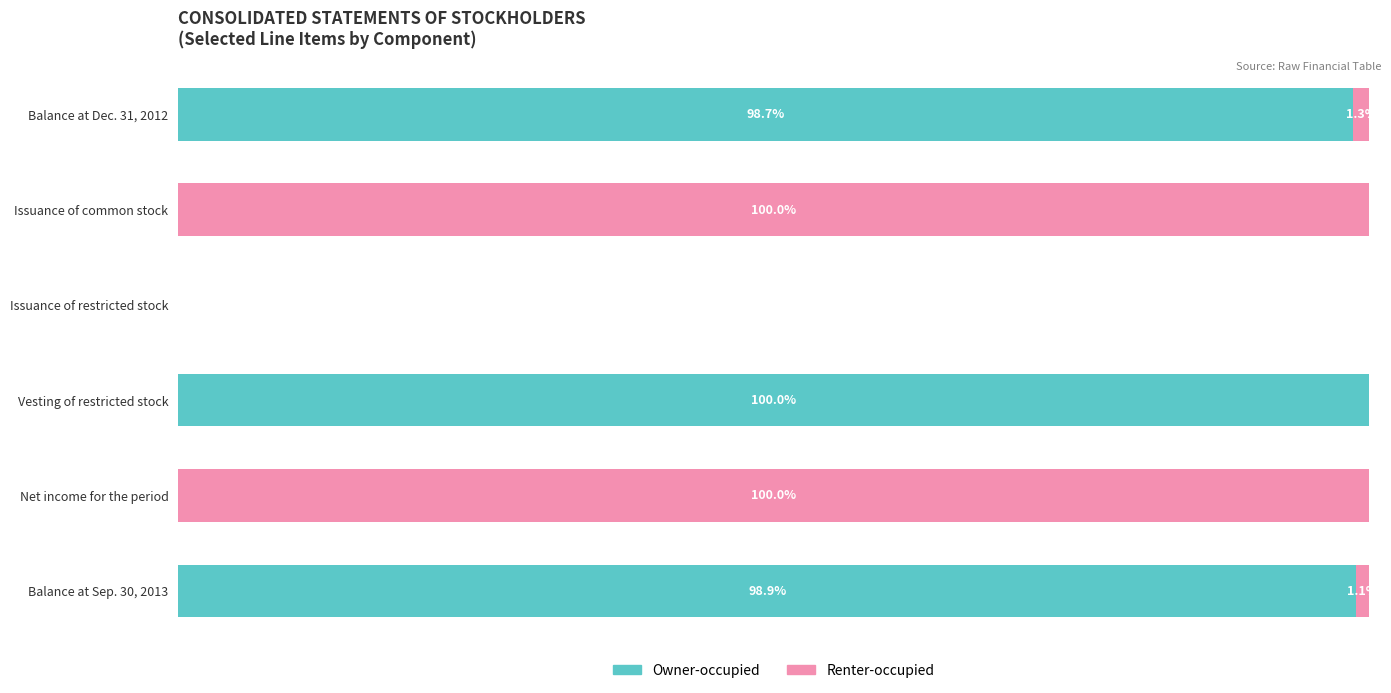

At which label does Owner-occupied reach its peak?

Vesting of restricted stock